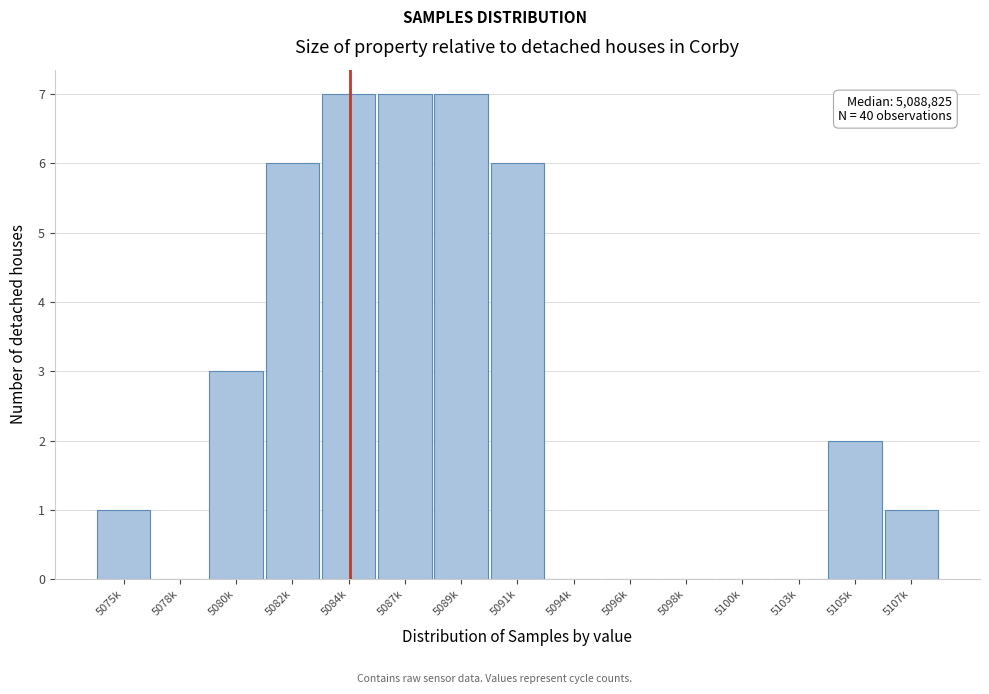

Reading left to right, transcribe all the data shown in this chart.

5075k=1	5078k=0	5080k=3	5082k=6	5084k=7	5087k=7	5089k=7	5091k=6	5094k=0	5096k=0	5098k=0	5100k=0	5103k=0	5105k=2	5107k=1